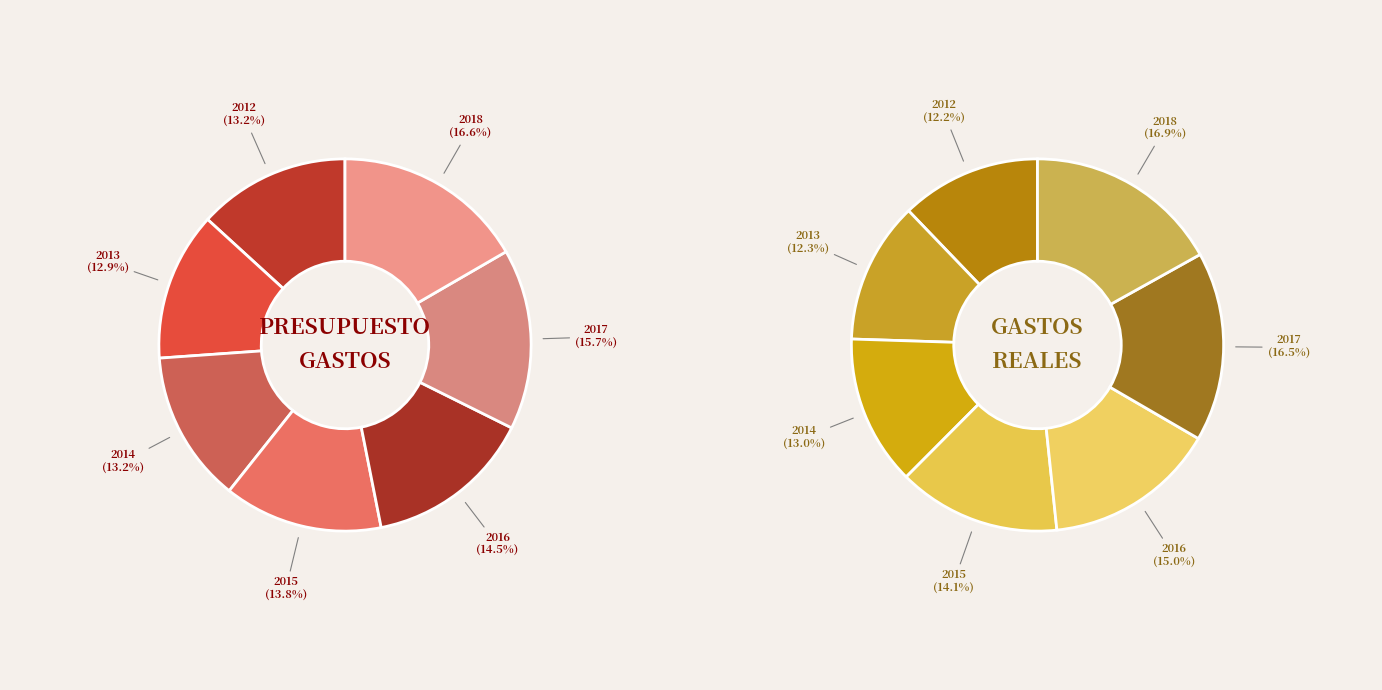

Combined, what portion of the pie is 2016 and 2015?

29.1%